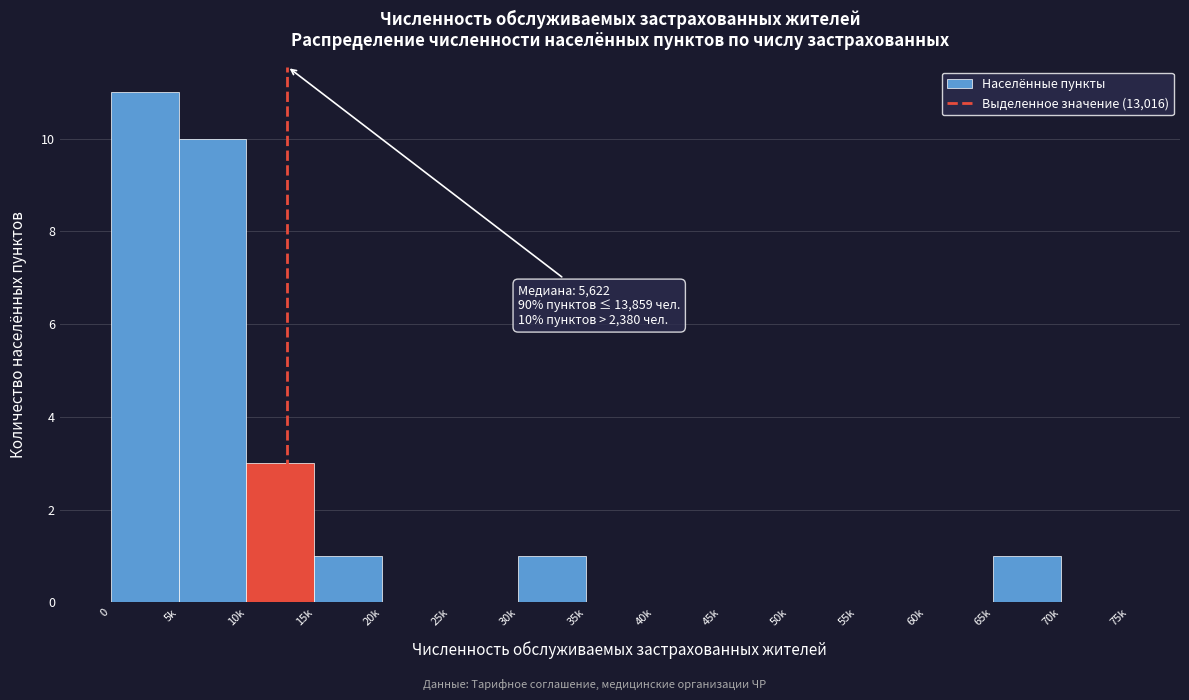

Reading right to left, list all the values displayed in this chart.

70k=0	65k=1	60k=0	55k=0	50k=0	45k=0	40k=0	35k=0	30k=1	25k=0	20k=0	15k=1	10k=3	5k=10	0=11